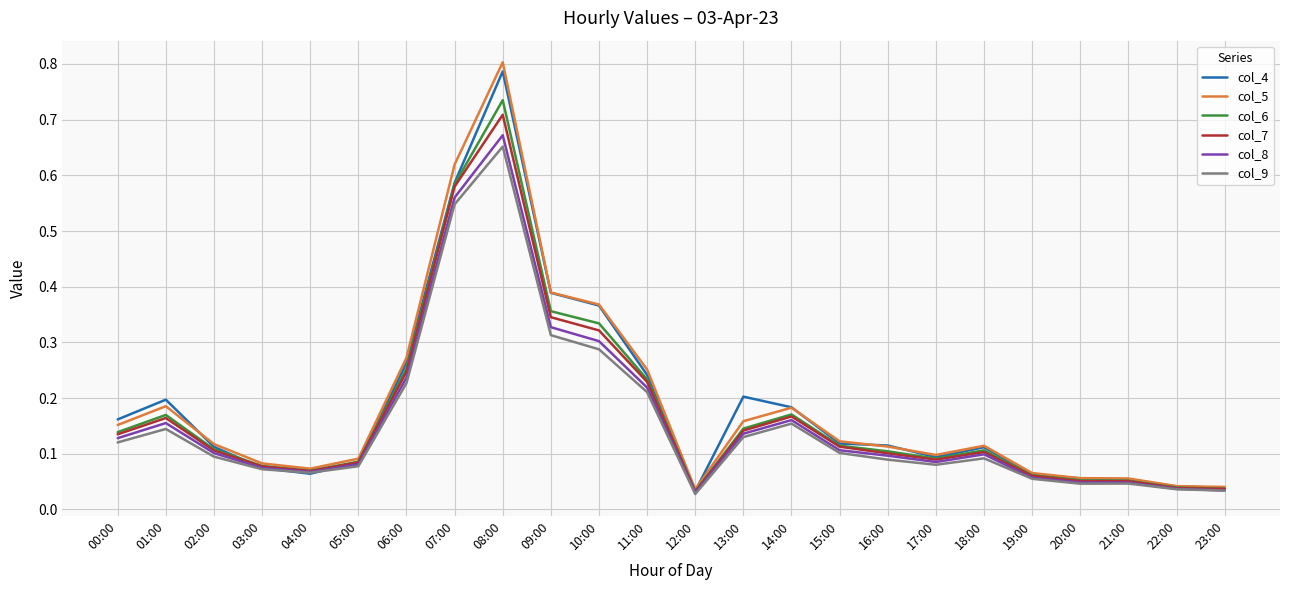

What are all the series names shown in the legend?

col_4, col_5, col_6, col_7, col_8, col_9